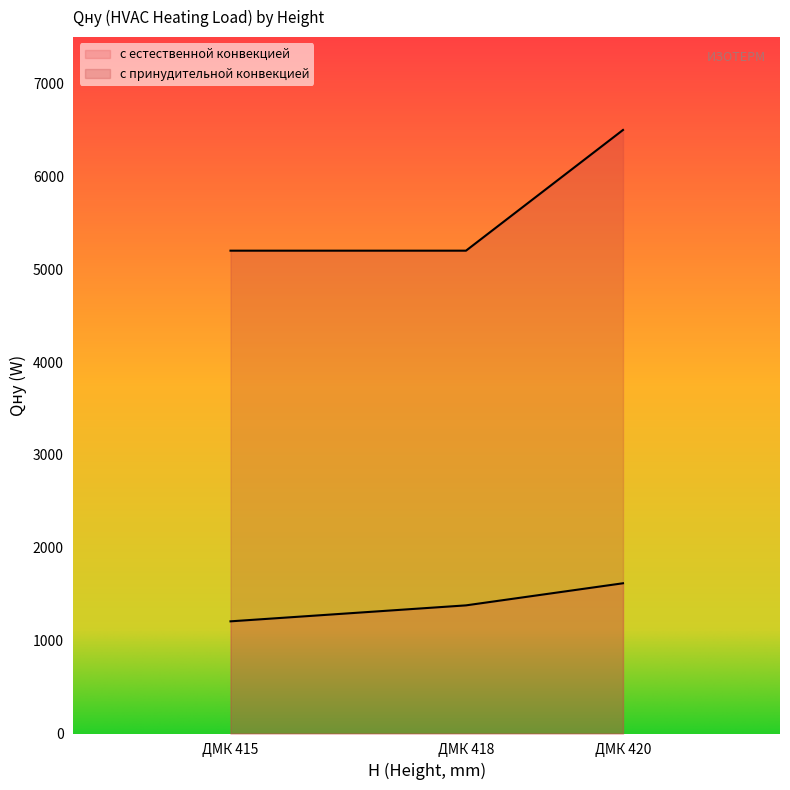

Which series changed the most between ДМК 415 and ДМК 420?

с принудительной конвекцией